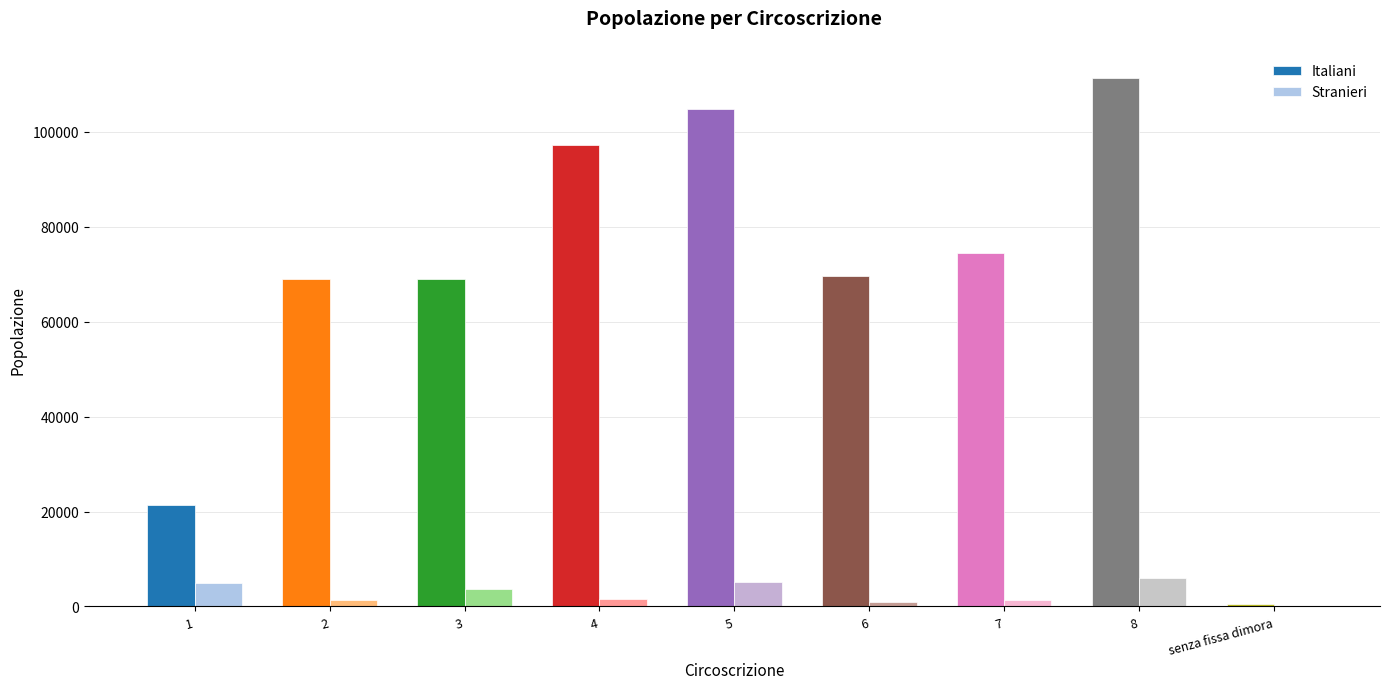

Is the value of Italiani at 7 greater than the value of Stranieri at 4?

Yes